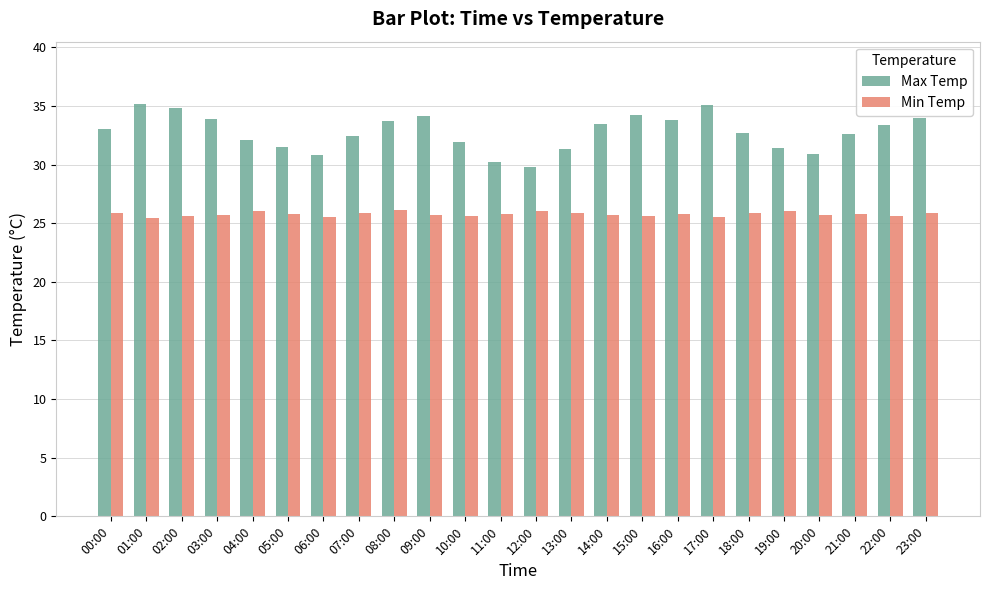

What is the total value across all series at 22:00?

59.0